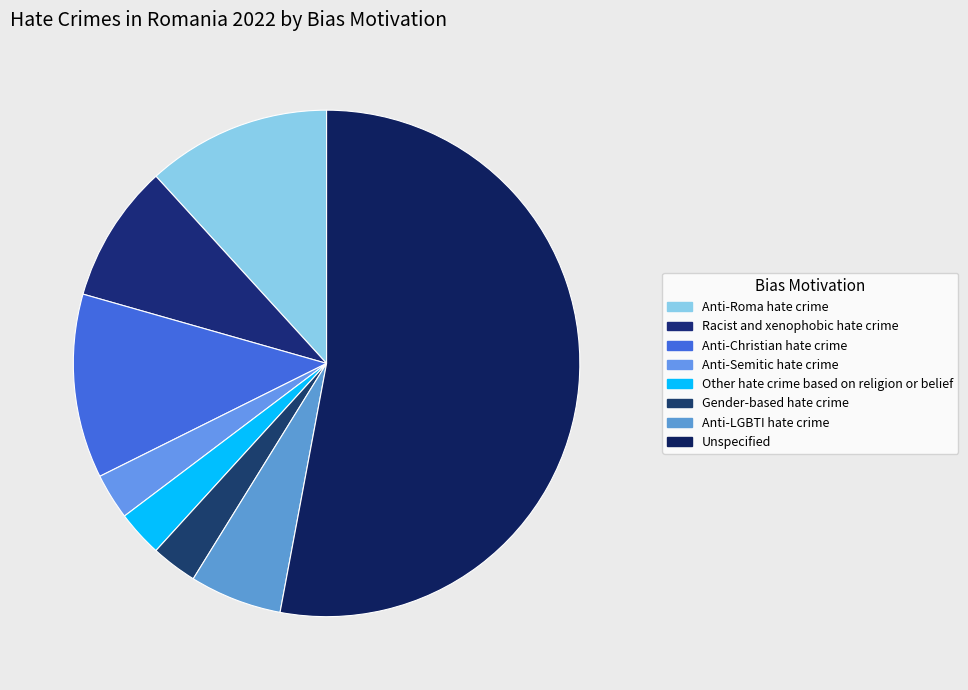

How many segments does this pie chart have?

8